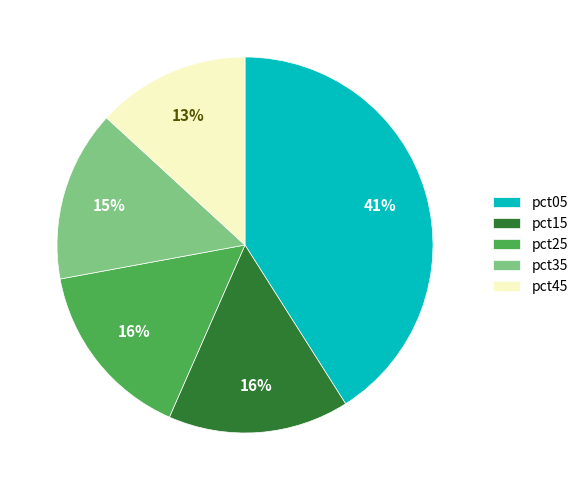

True or false: pct25 accounts for 16% of the total.

True